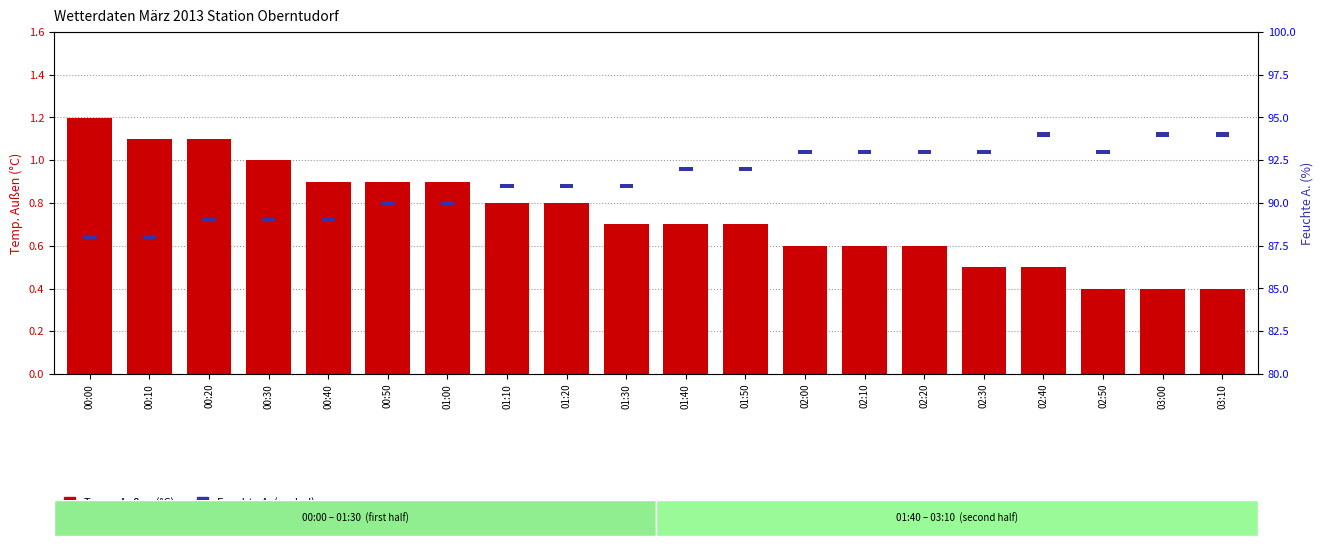

How many Temp. Außen values are between 0 and 1?

17